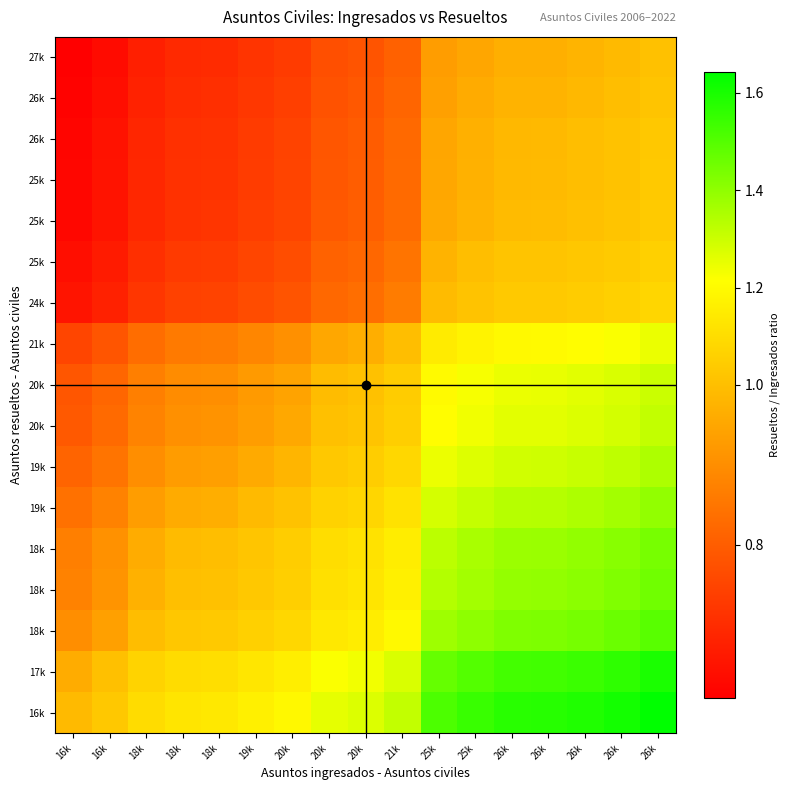

At how many categories does at least one series exceed 1?

16